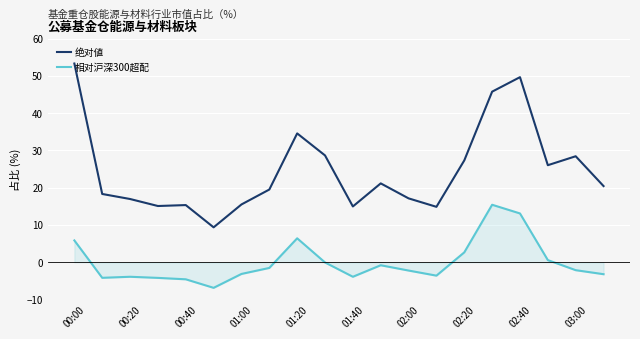

What is the maximum value shown in the chart?

53.3